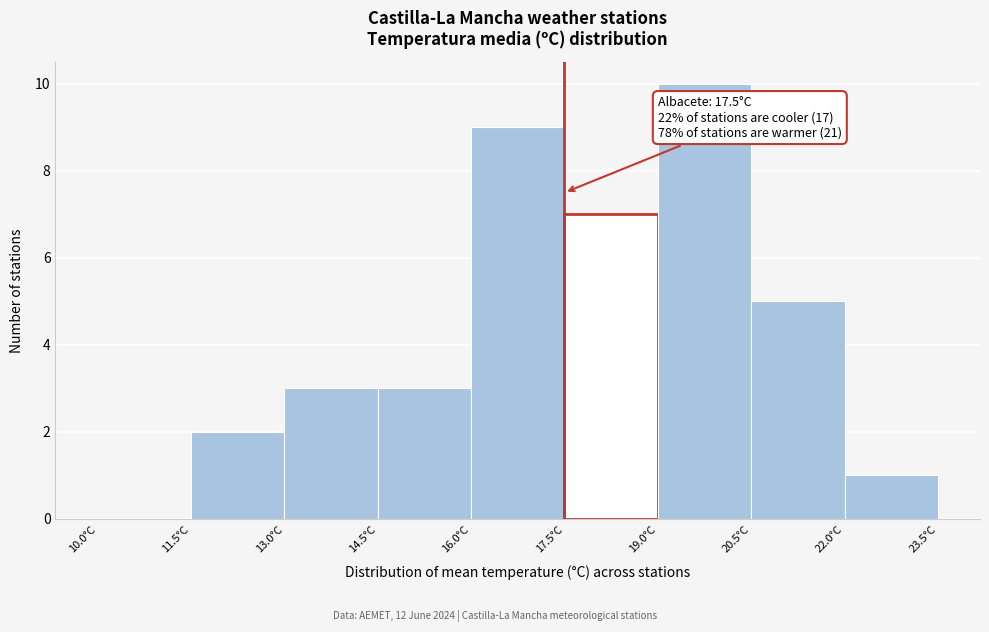

Which range on the x-axis has the tallest bar?

19.0 to 20.5